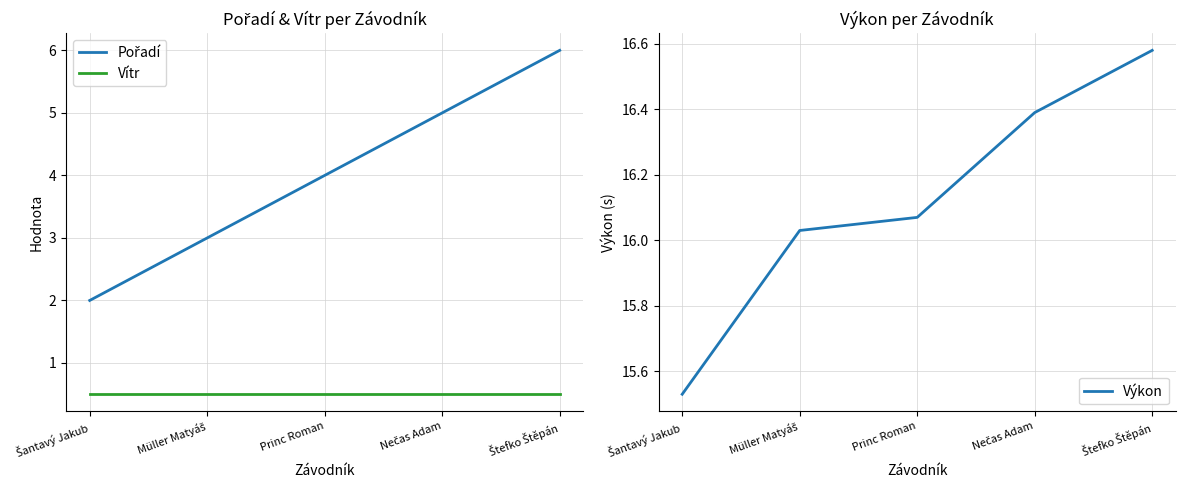

What are all the series names shown in the legend?

Pořadí, Vítr, Výkon